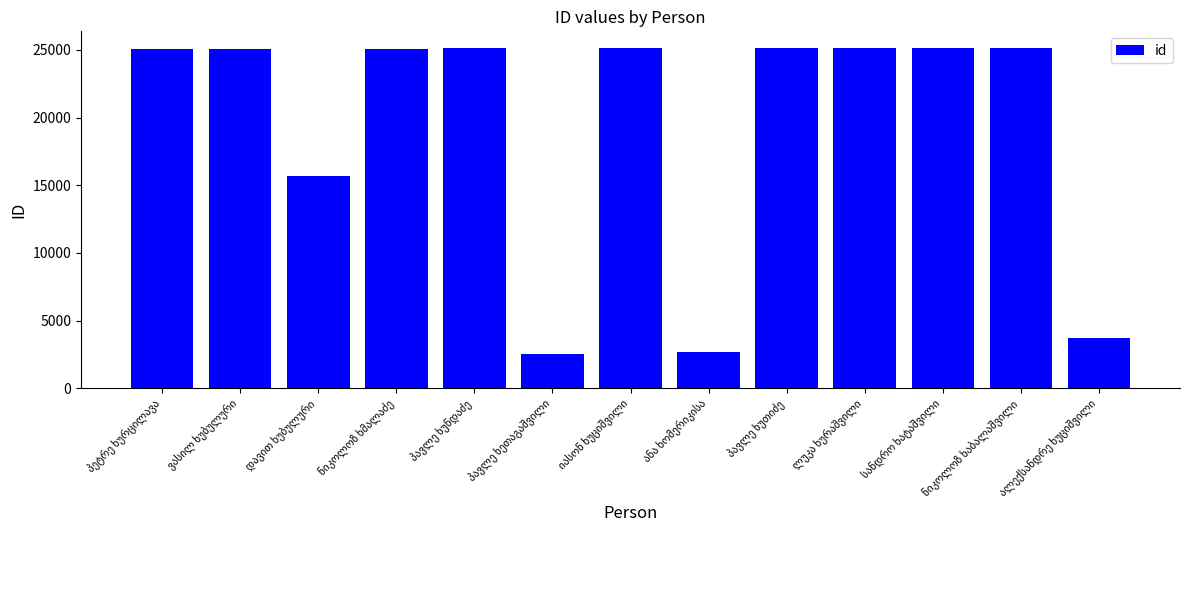

What is the greatest value displayed?

25116